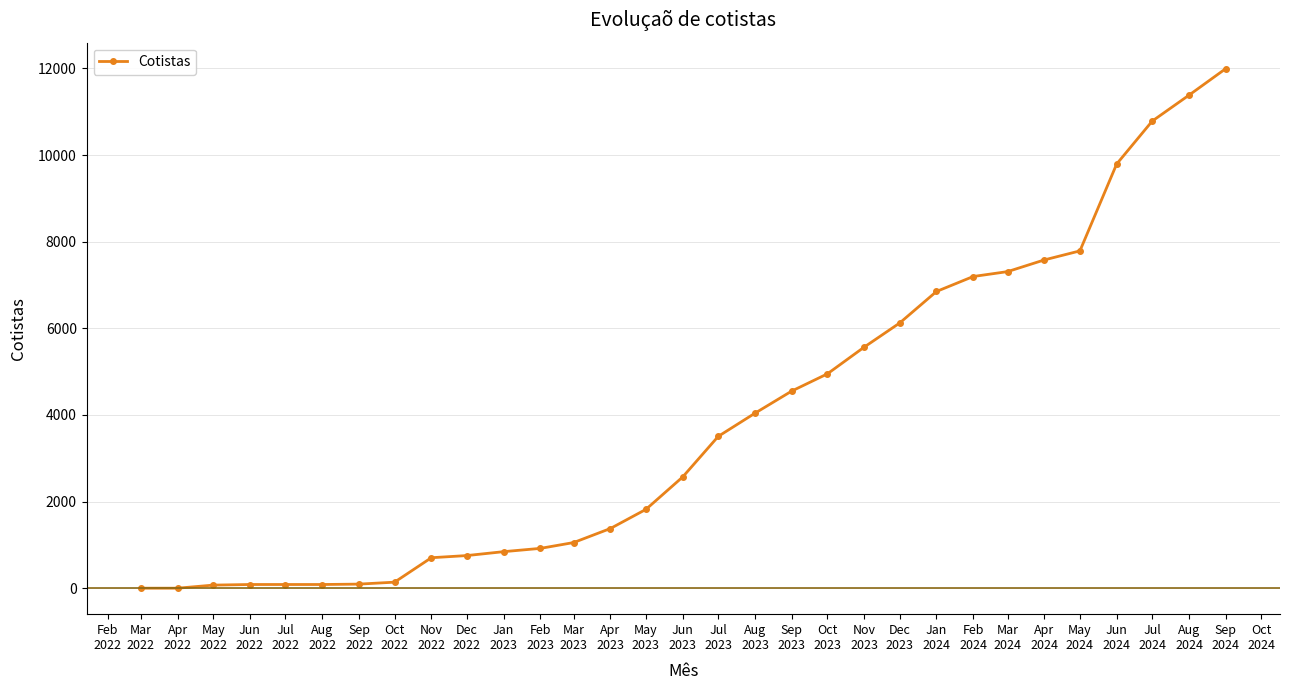

Is this an area chart (filled region under the line)?

No